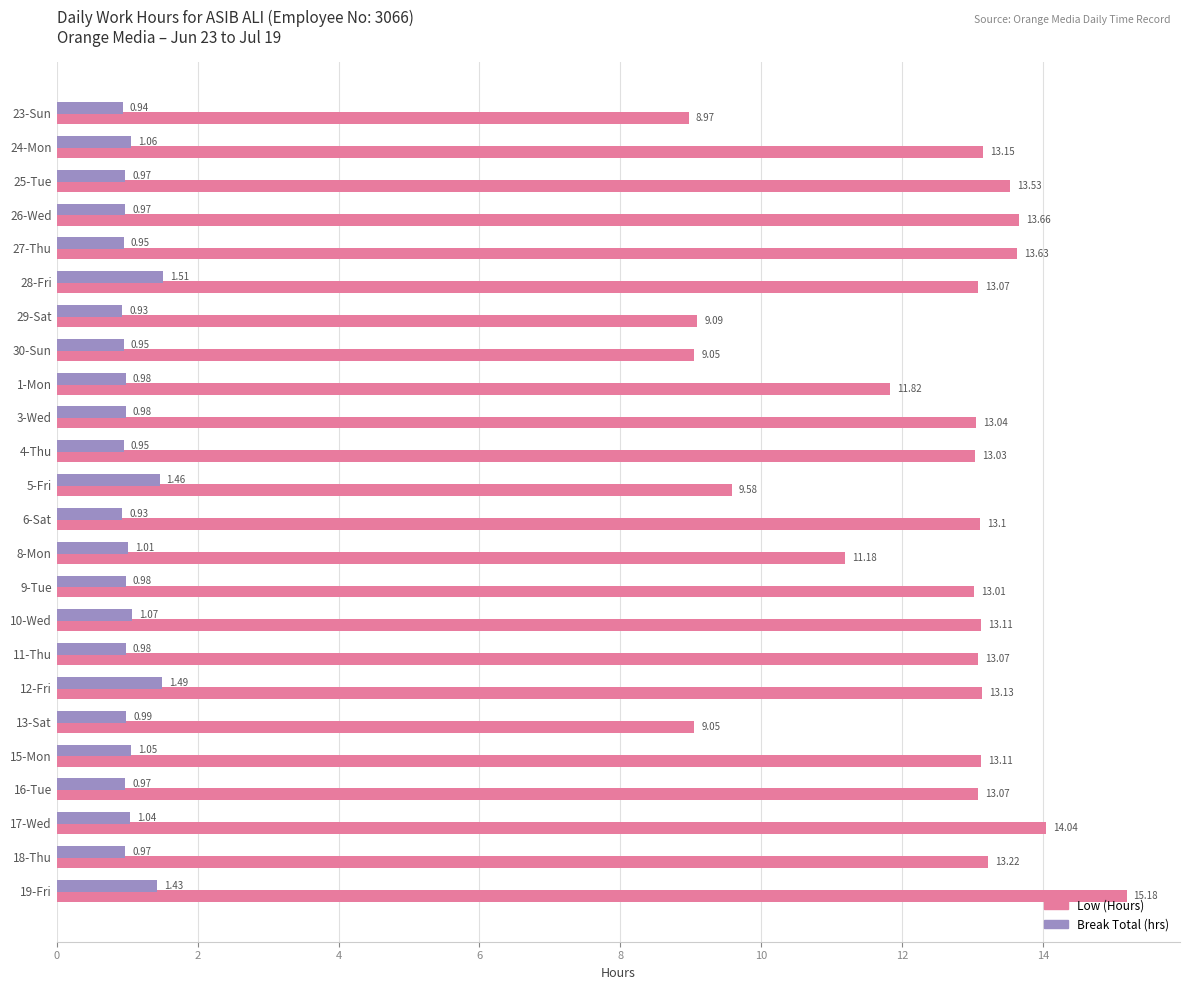

At how many categories does at least one series exceed 12?

17